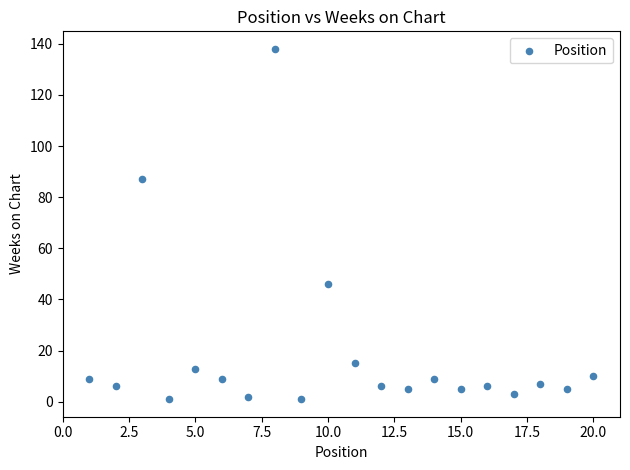

What Y value in the scatter plot is closest to 69?

87